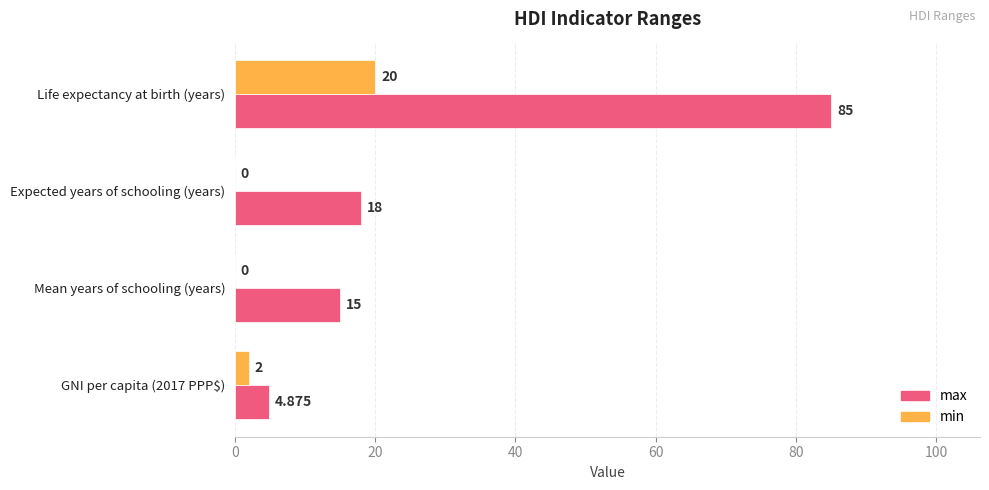

At which label is max closest to 44?

Expected years of schooling (years)